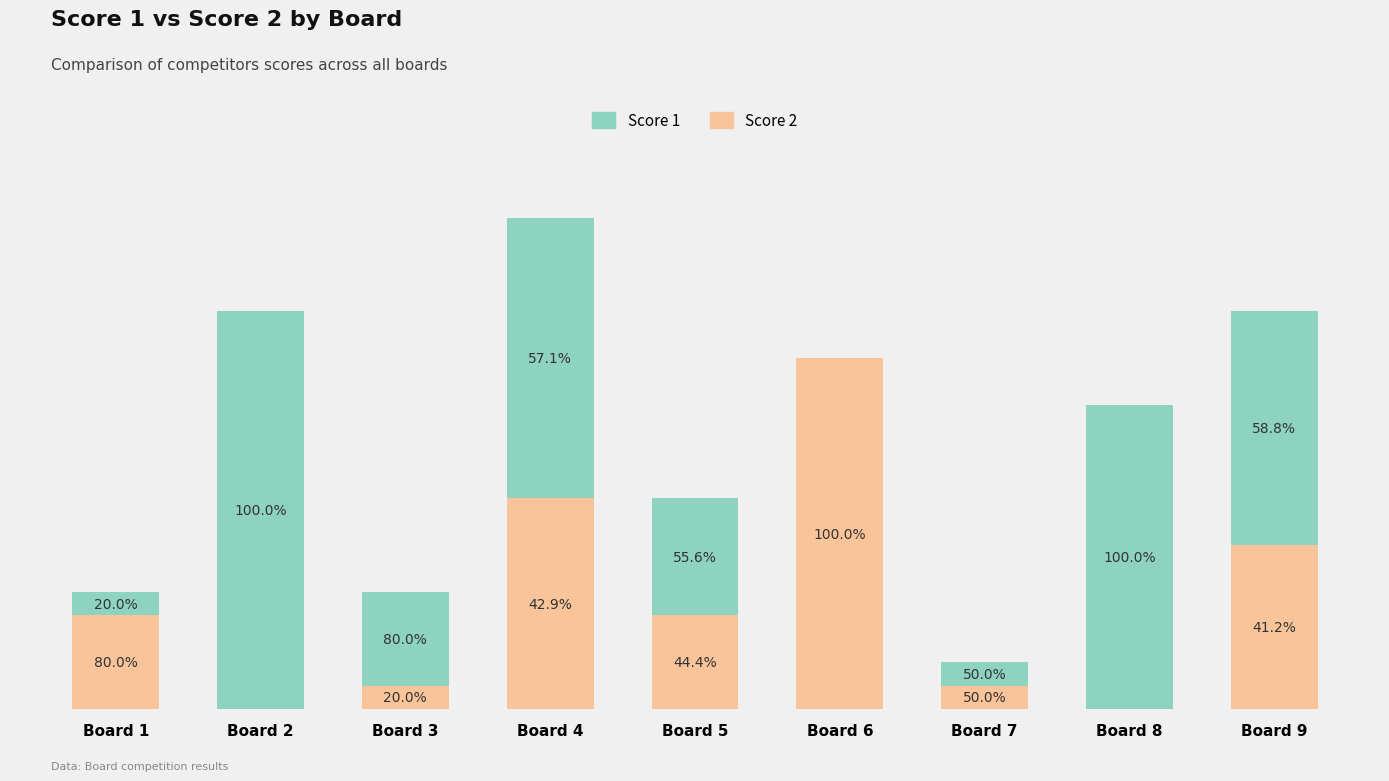

At which label is Score 1 closest to 8?

Board 9